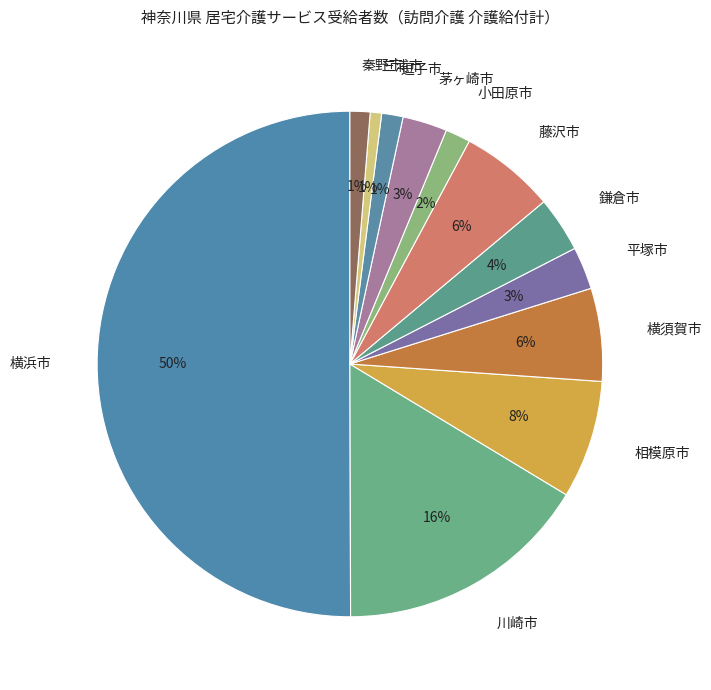

What is the majority slice?

横浜市